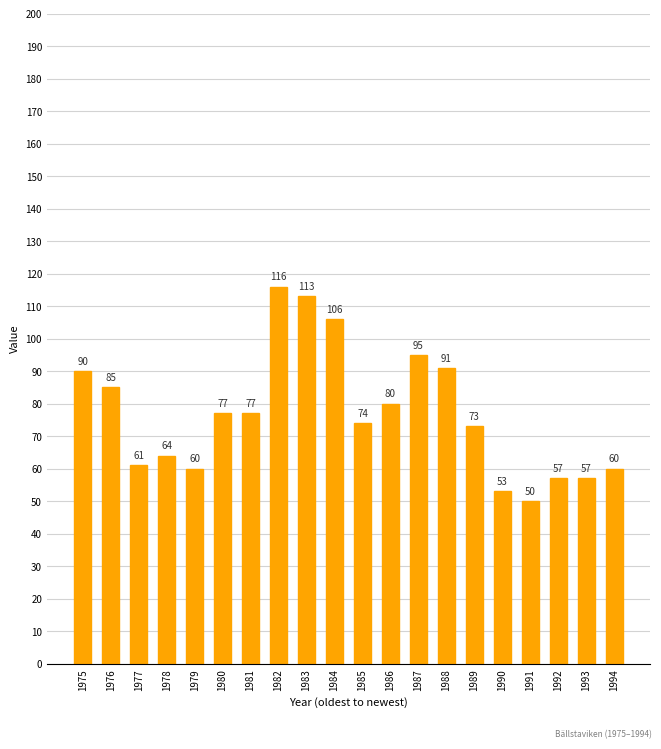

What is the difference between the second highest and second lowest values?

60